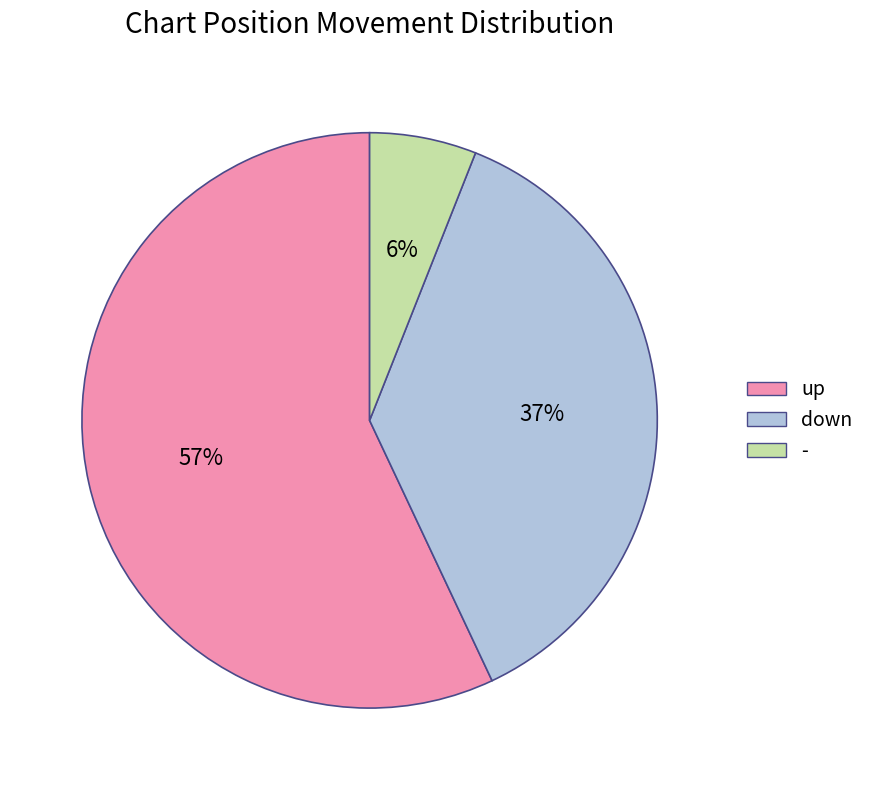

The - slice represents 1% of the pie. True or false?

False